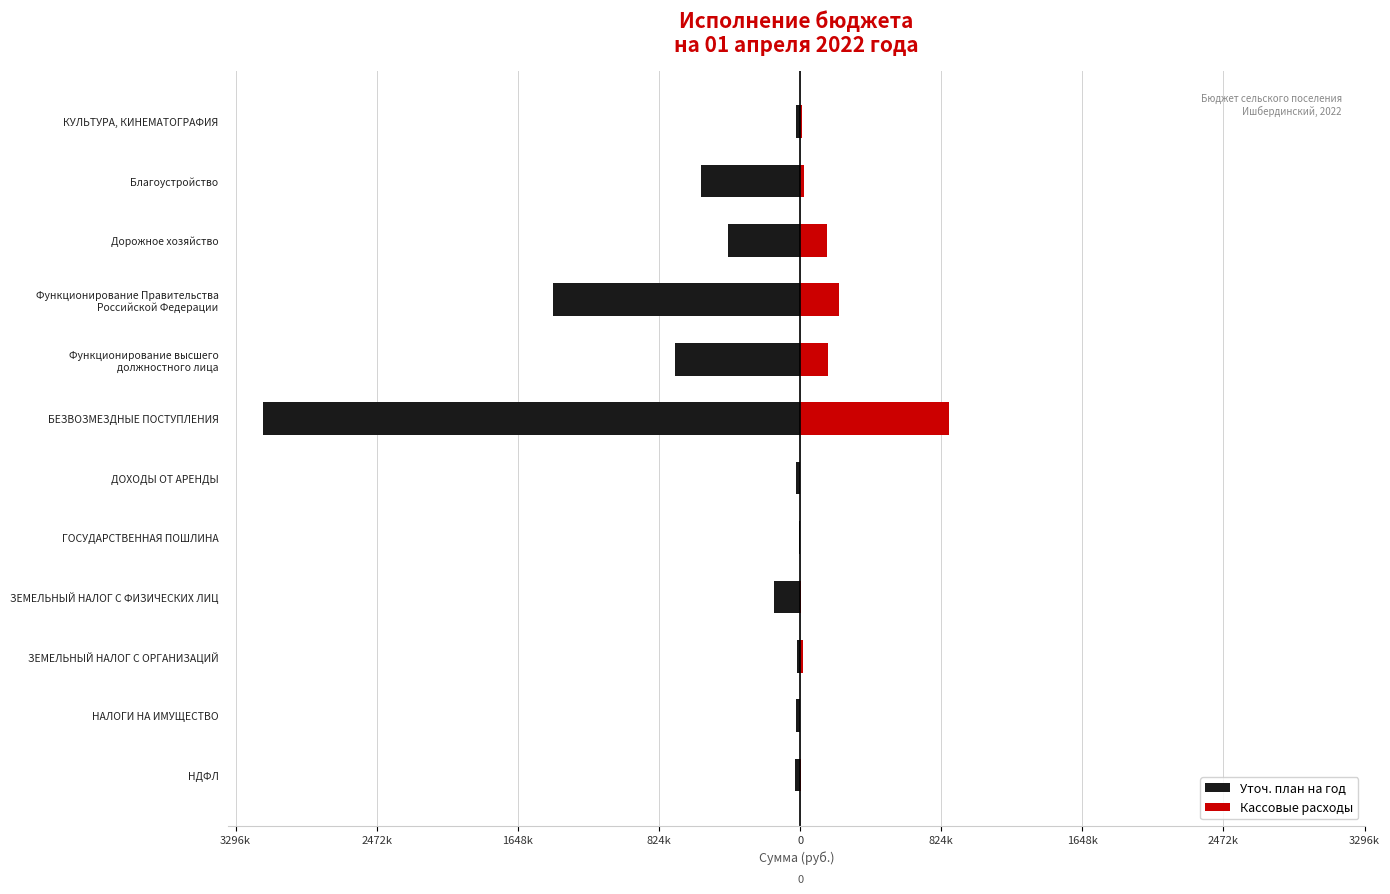

Does the chart contain any negative values?

Yes